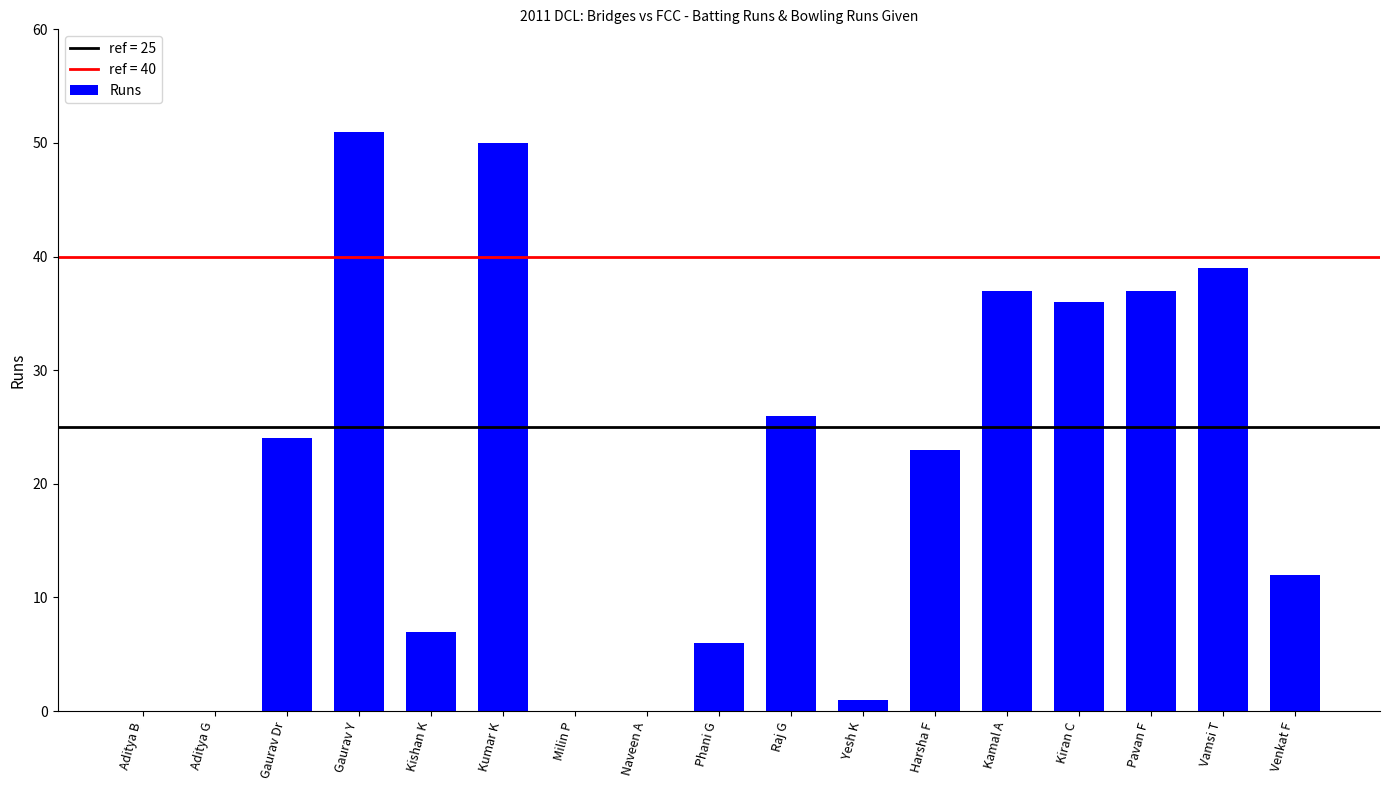

Does the chart contain stacked bars?

No